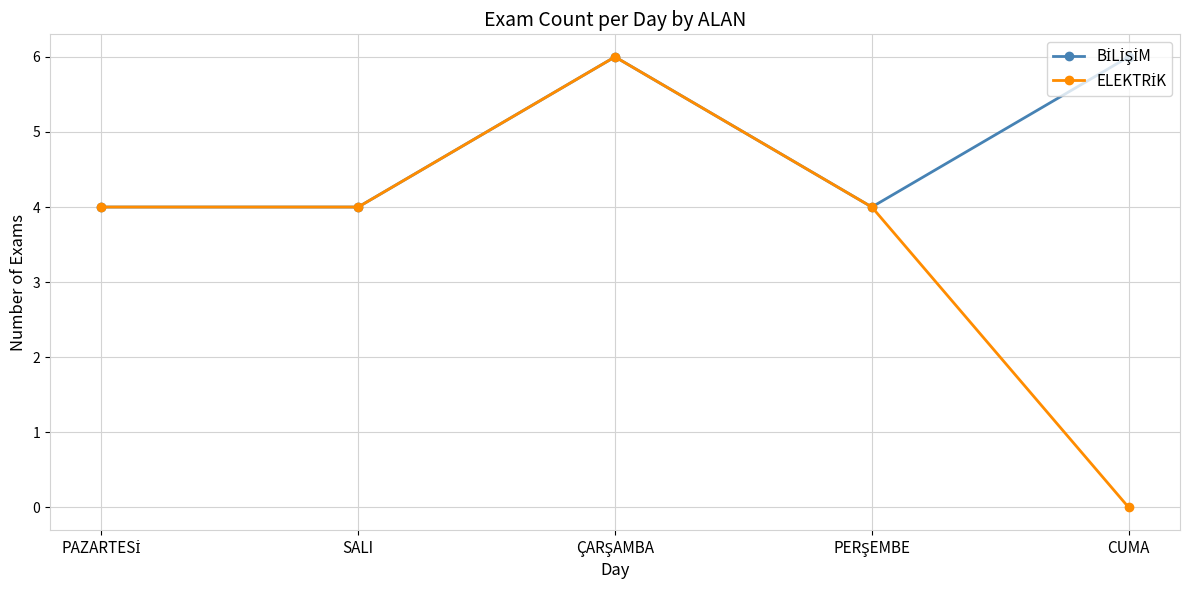

What position from the left is SALI?

2